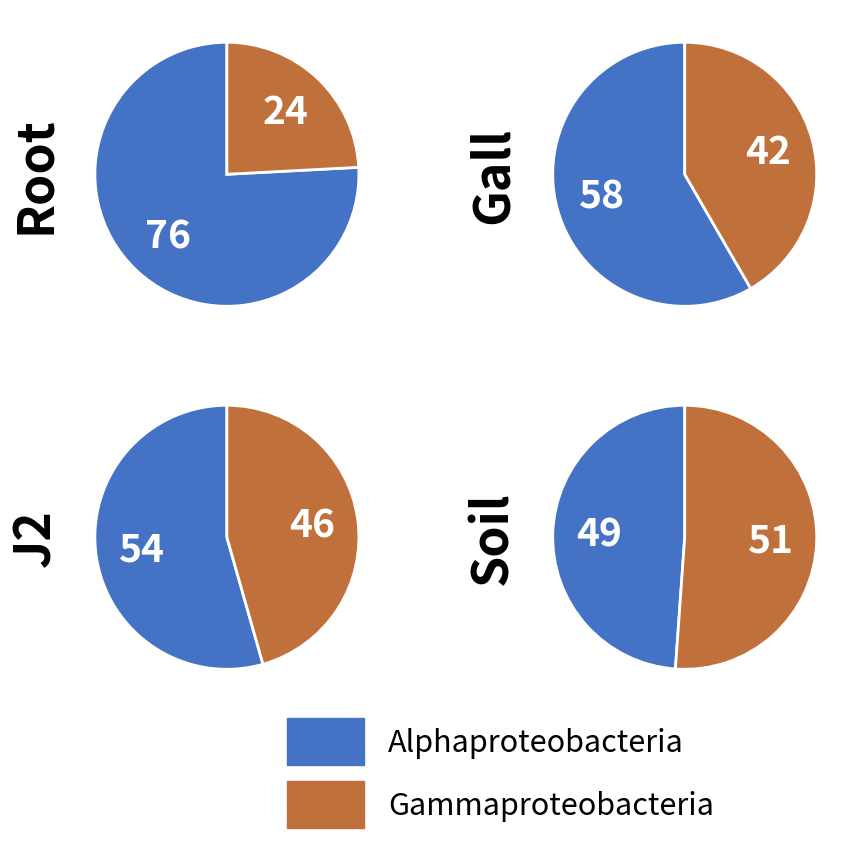

The pct55 slice represents 1% of the pie. True or false?

False